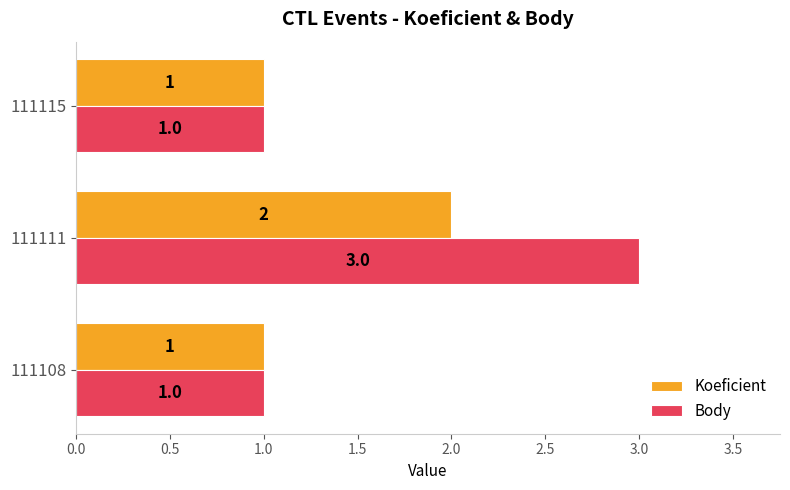

Count the Koeficient values in the range 1 to 2.

3